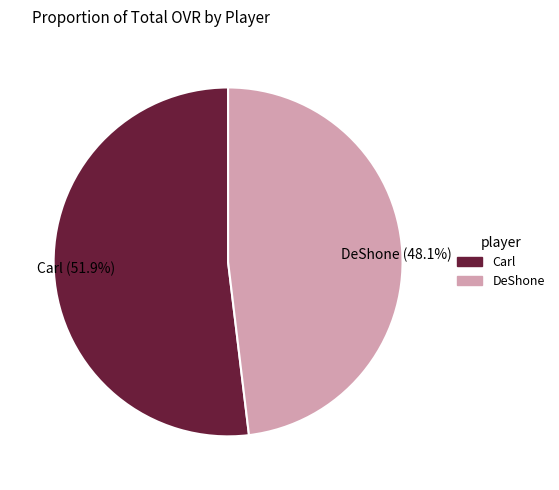

To the nearest percent, what is the difference between the DeShone and Carl slice percentages?

4%